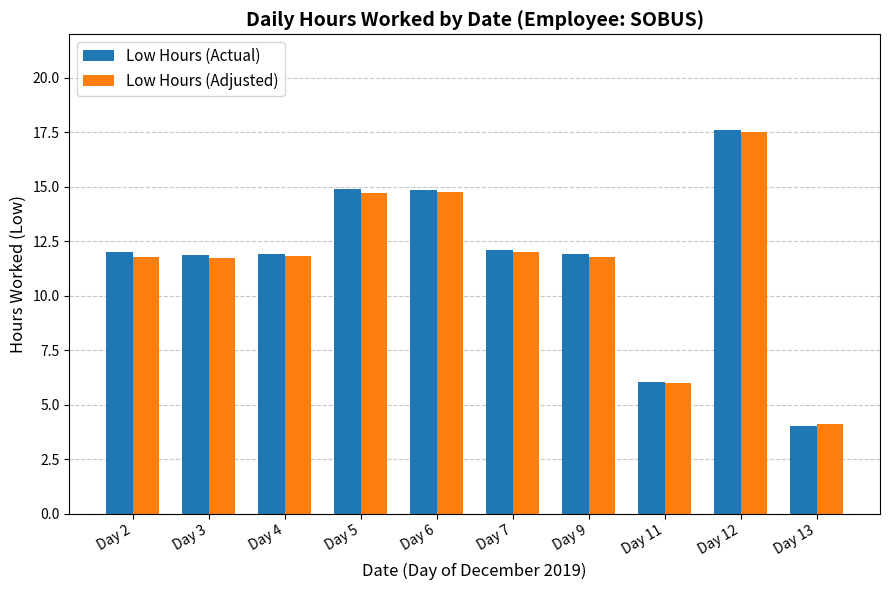

What are all the series names shown in the legend?

Low Hours (Actual), Low Hours (Adjusted)